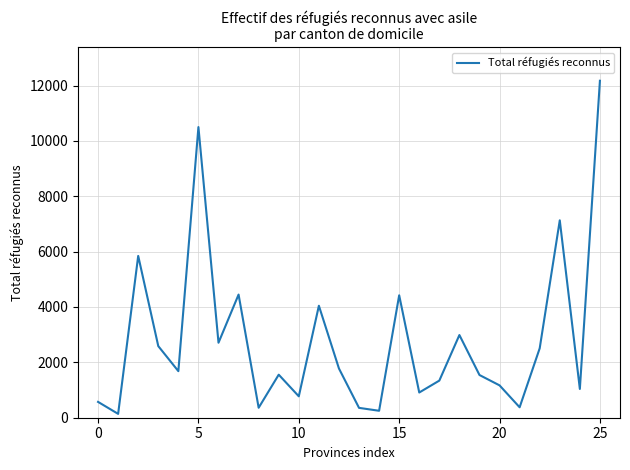

What is the maximum value shown in the chart?

12173